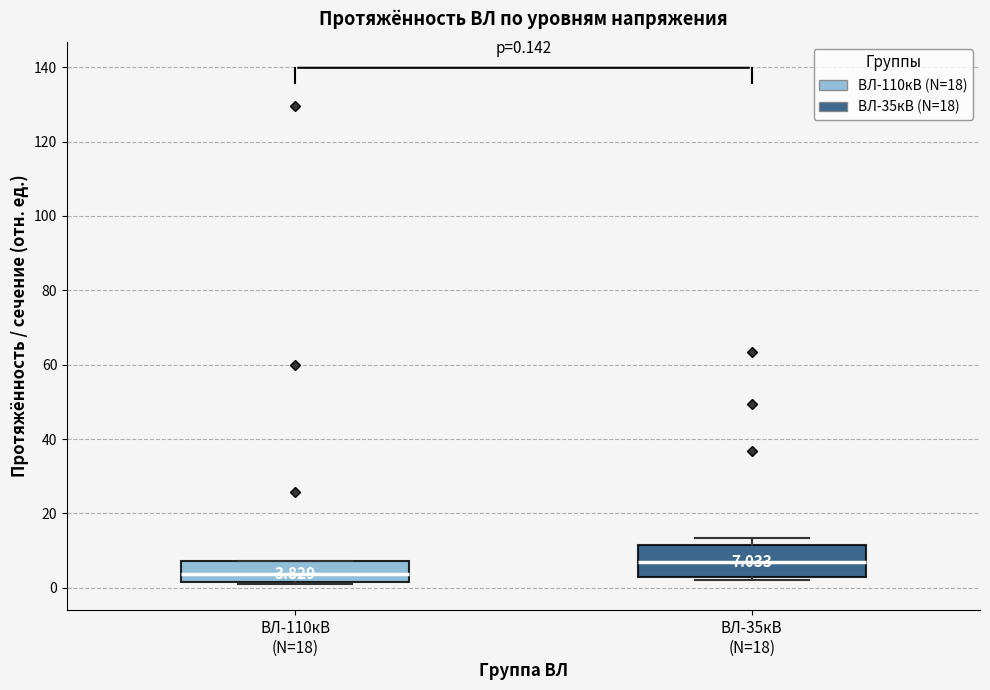

Comparing the boxes themselves (not the whiskers), which one is the tallest?

ВЛ-35кВ (N=18)